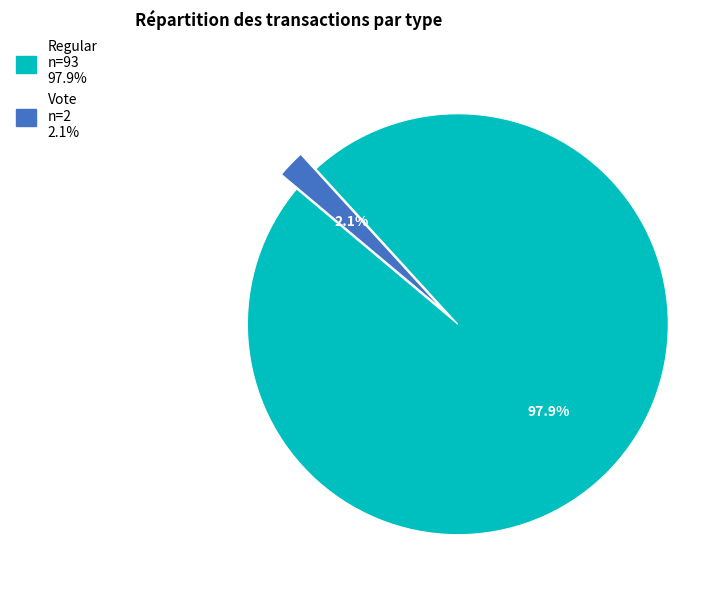

Rank the categories by value from highest to lowest.

Regular, Vote